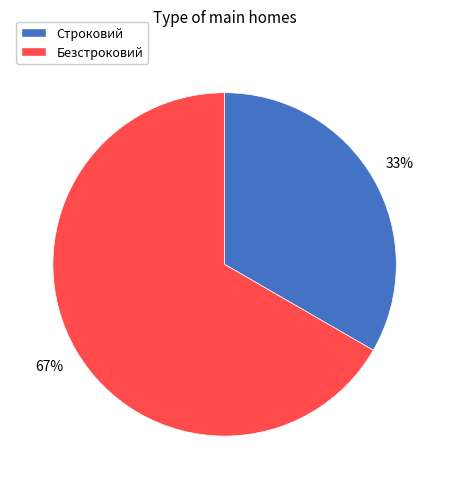

Does Строковий represent more than half of the total?

No